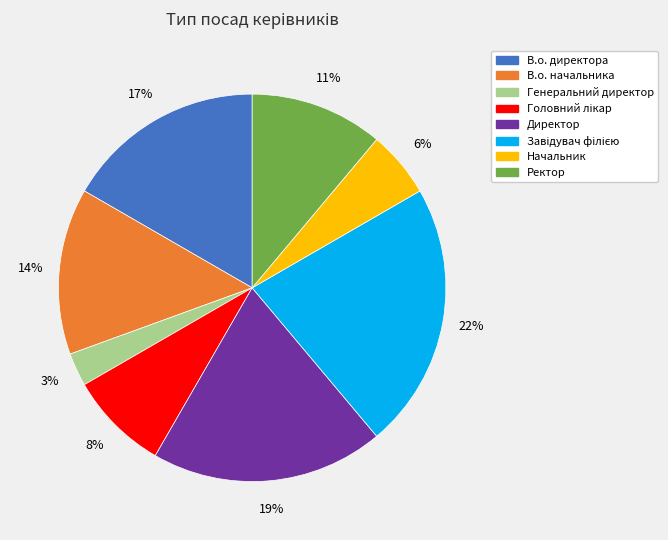

Does Директор account for over 50% of the chart?

No